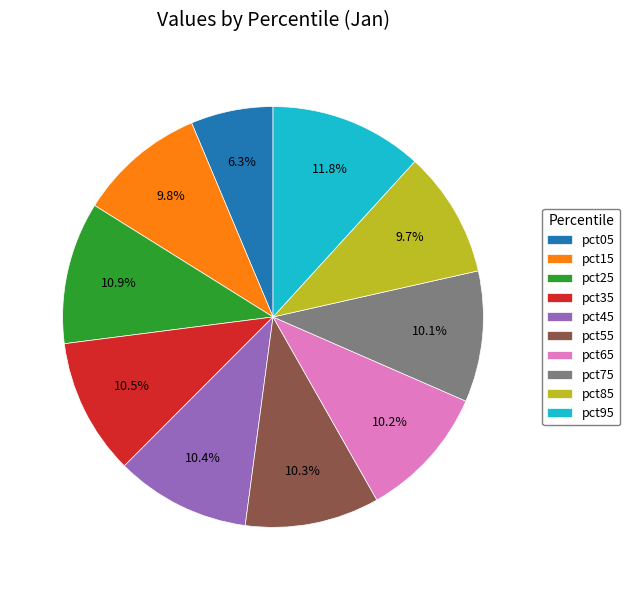

What portion of the pie excludes pct75?

89.9%